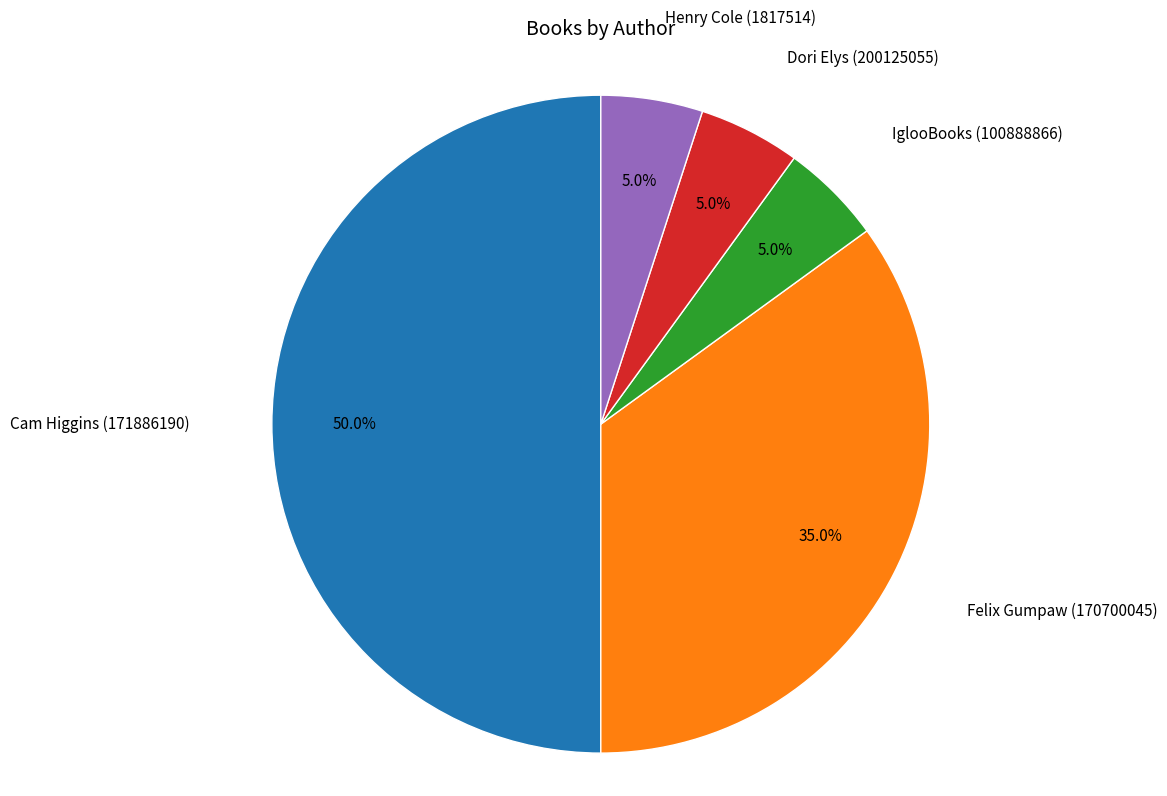

What percentage do IglooBooks (100888866) and Henry Cole (1817514) together represent?

10.0%